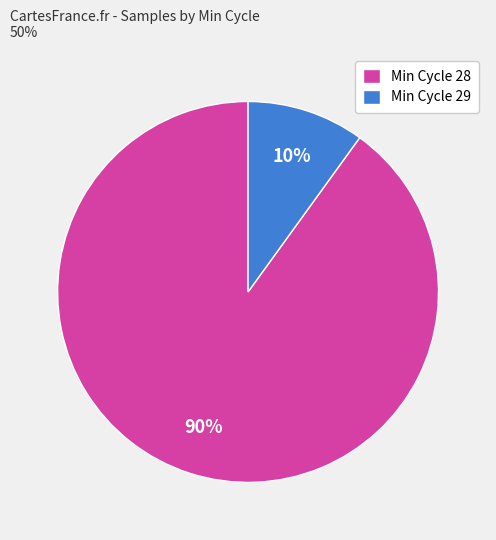

Rank the categories by value from lowest to highest.

Min Cycle 29, Min Cycle 28